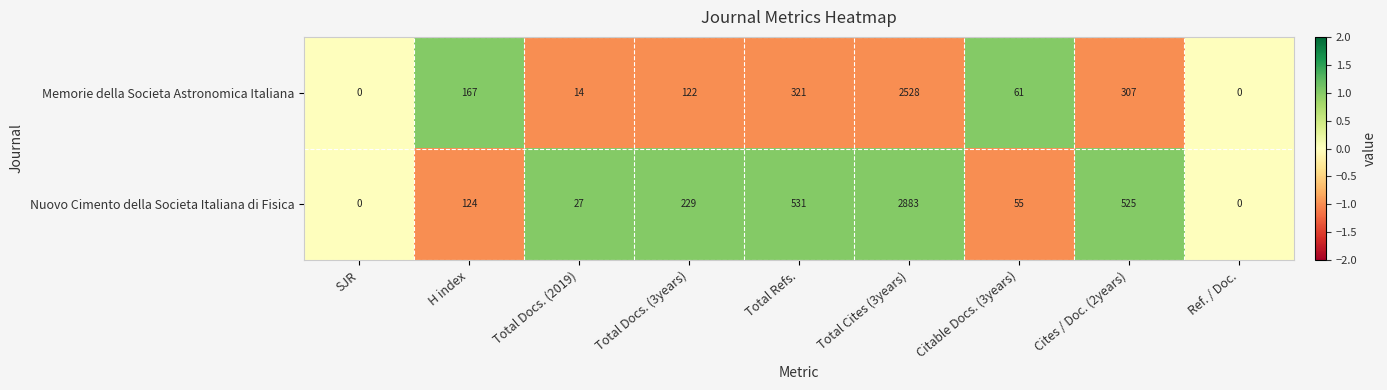

The value of Memorie della Societa Astronomica Italiana at Ref. / Doc. is -1205. True or false?

False